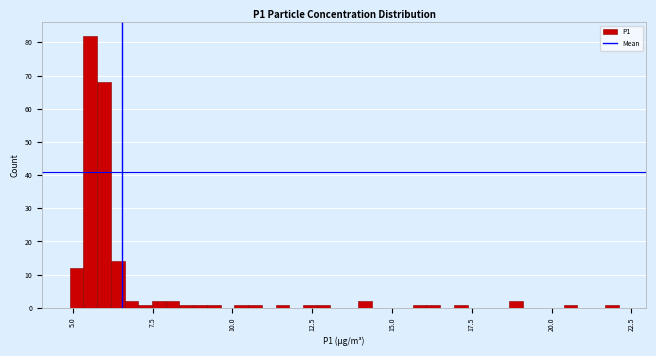

Read against the x-axis, roughly where is the centre of the tallest bar?

5.5